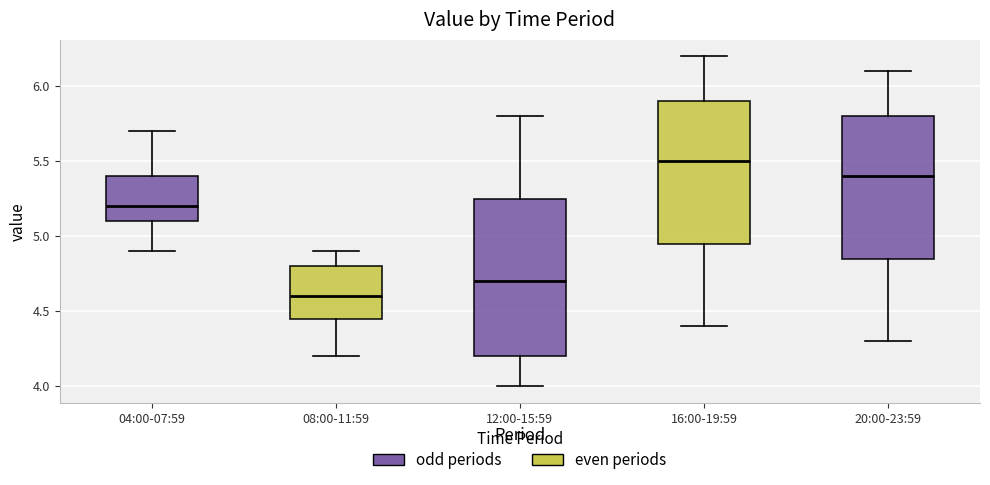

Where does the median line of the box for 16:00-19:59 sit on the y-axis? The values are not printed on the chart, so give them approximately, as read against the axis.

5.50